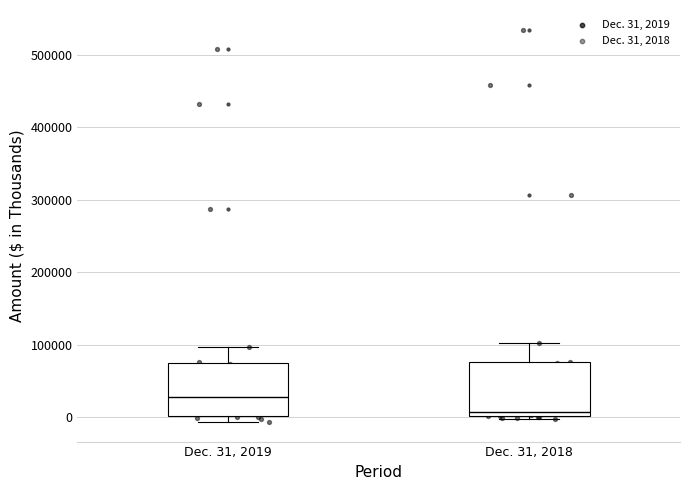

Where is the upper edge of the box for Dec. 31, 2019 on the y-axis? The values are not printed on the chart, so give them approximately, as read against the axis.

80000